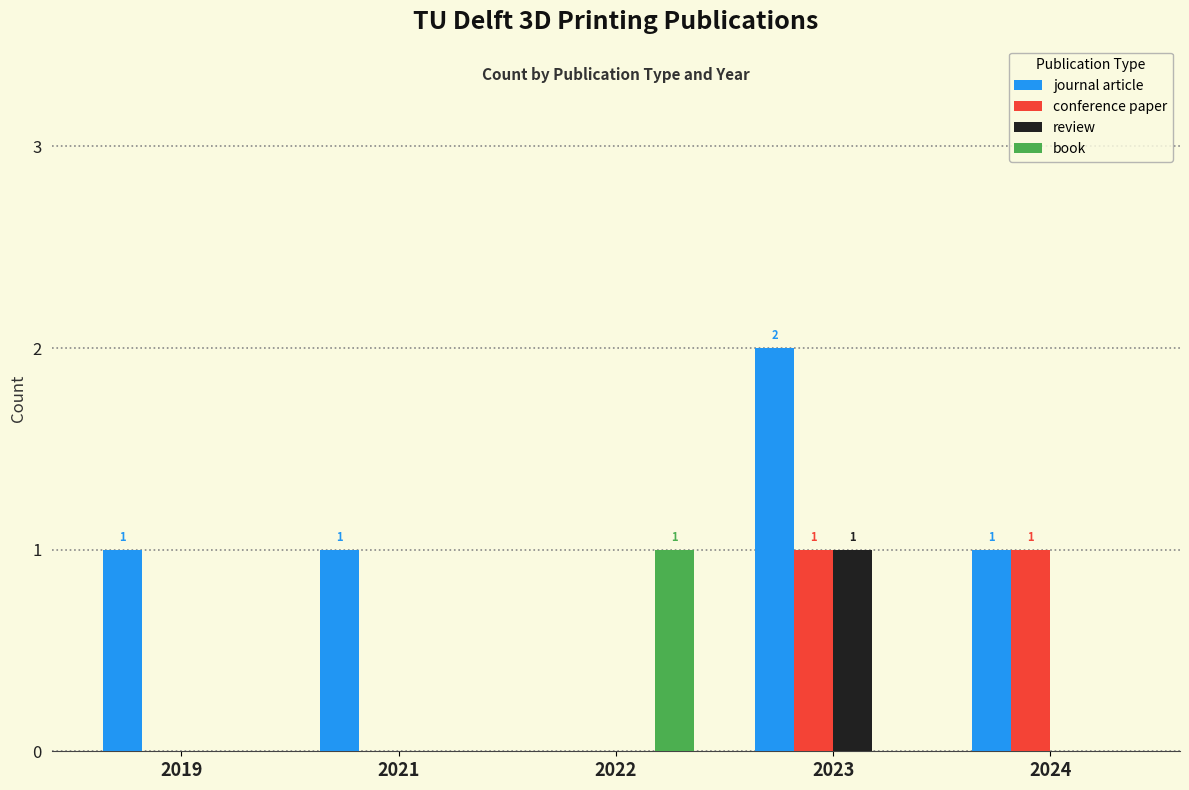

At which category is the sum across all series the highest?

2023